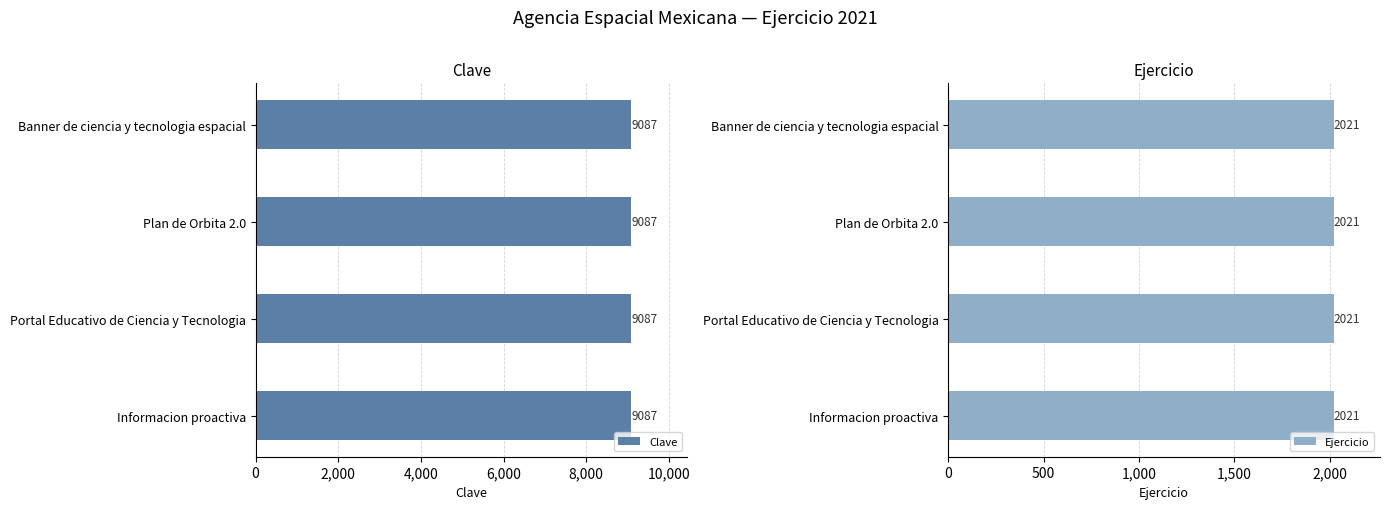

What is the spread (max minus min) of values at Banner de ciencia y tecnologia espacial?

7066